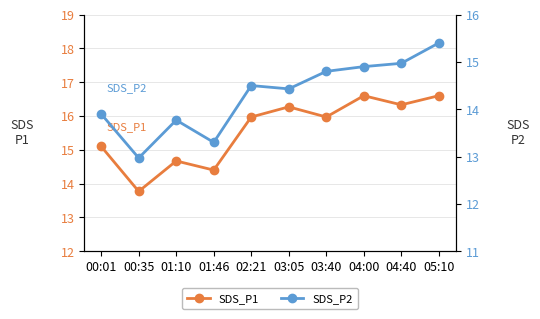

How many interior local valleys does the SDS_P1 series have?

4